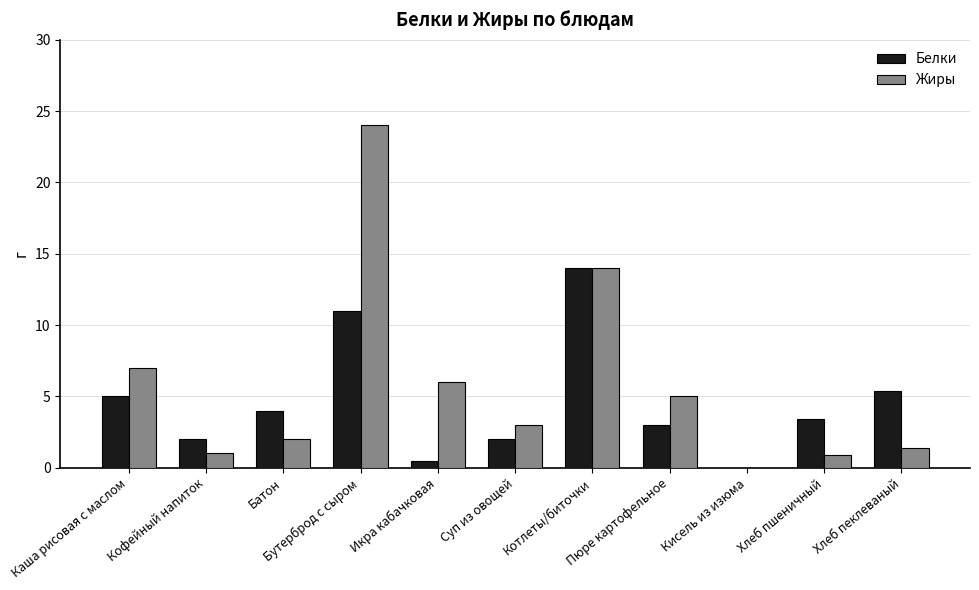

What is the maximum value shown in the chart?

24.0